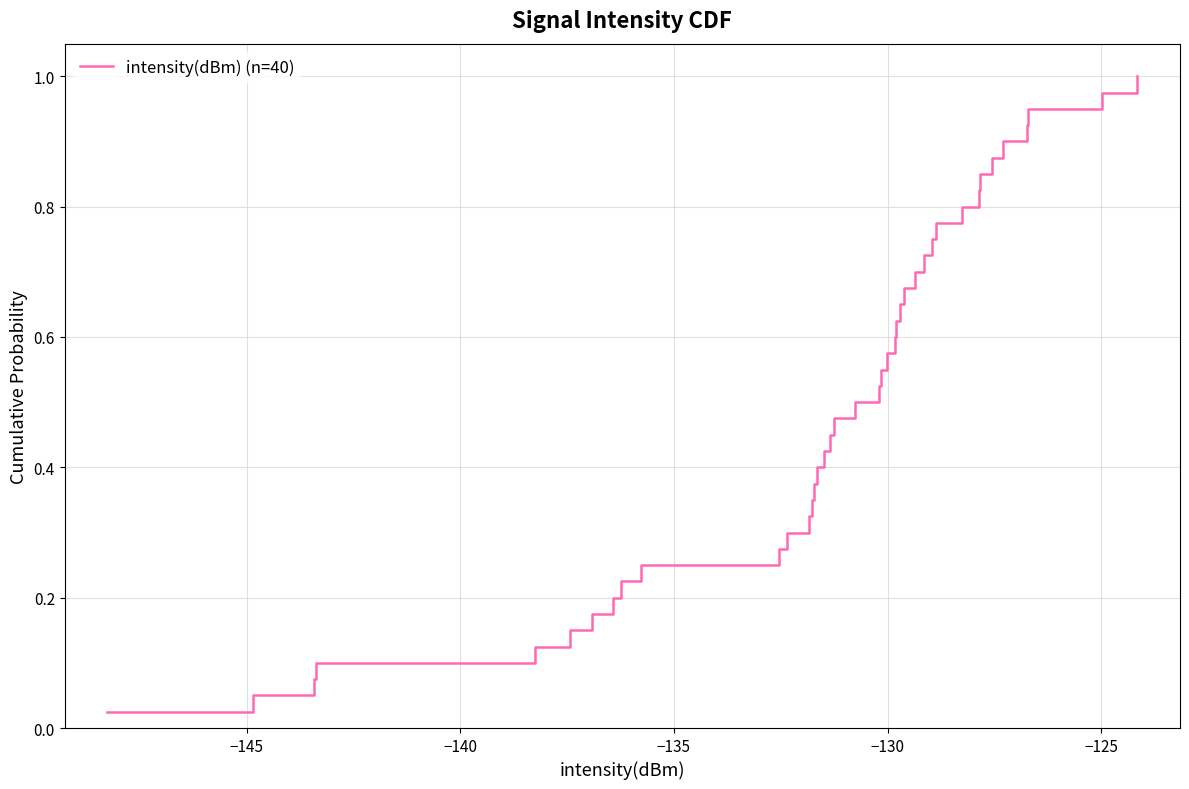

True or false: there are more than 0 points higher than both neighbors.

False